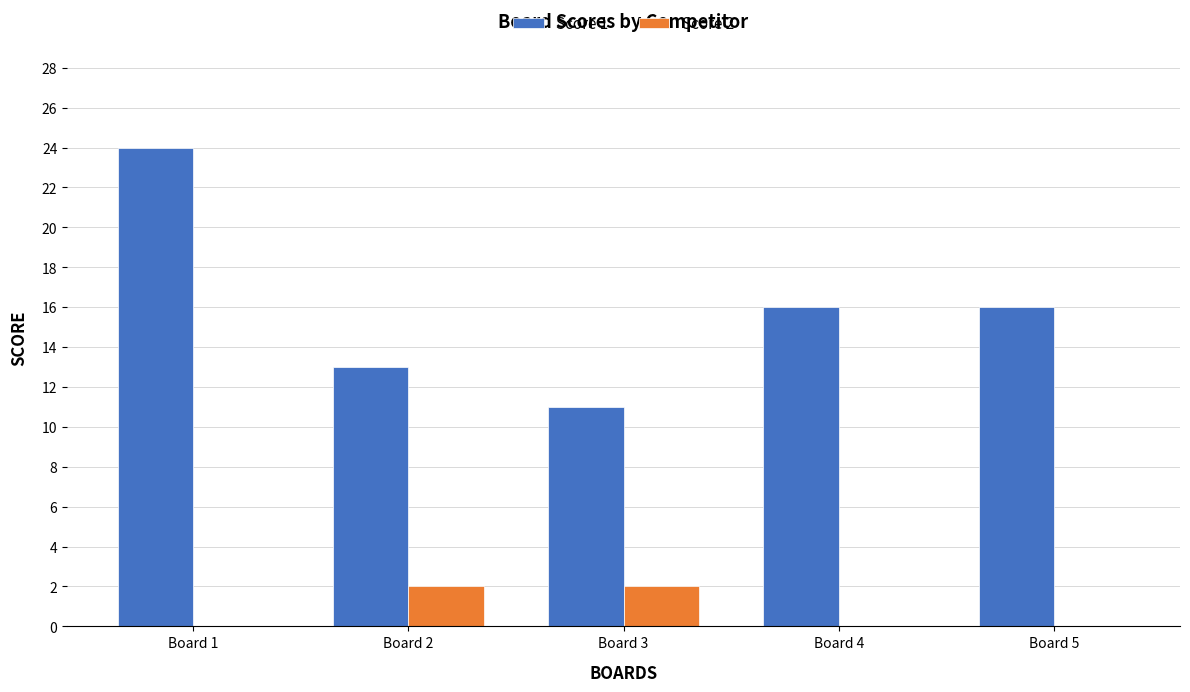

Is it true that Score 2 equals -1 at Board 4?

False